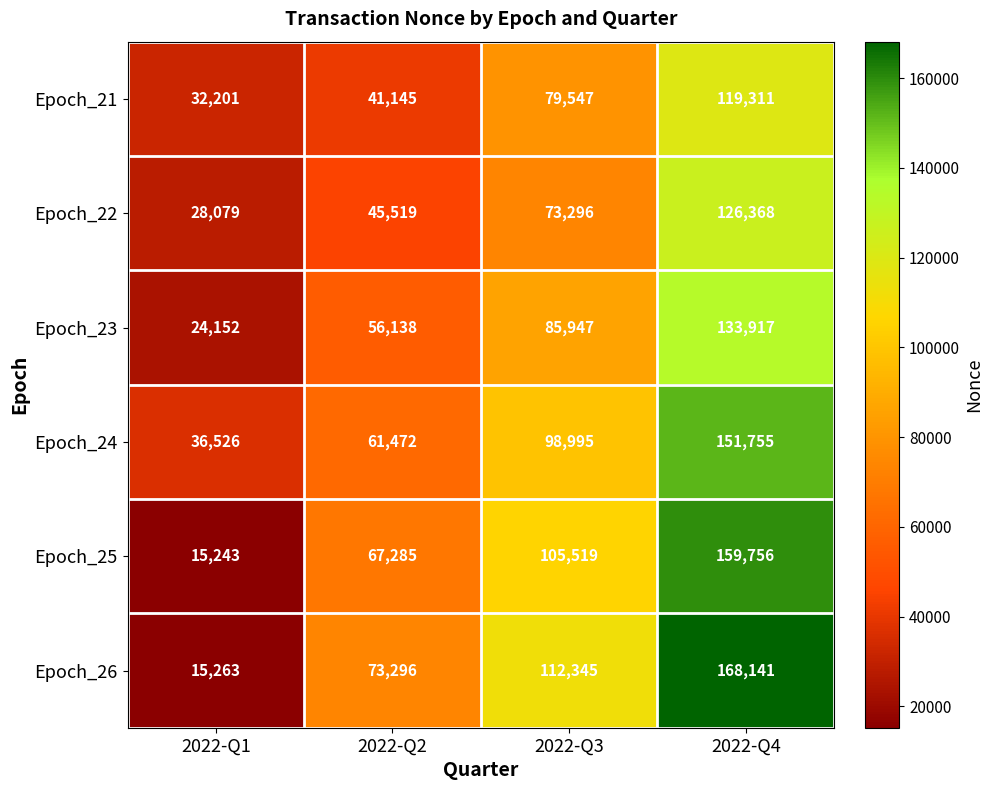

What is the average value of the Epoch_21 series?

68051